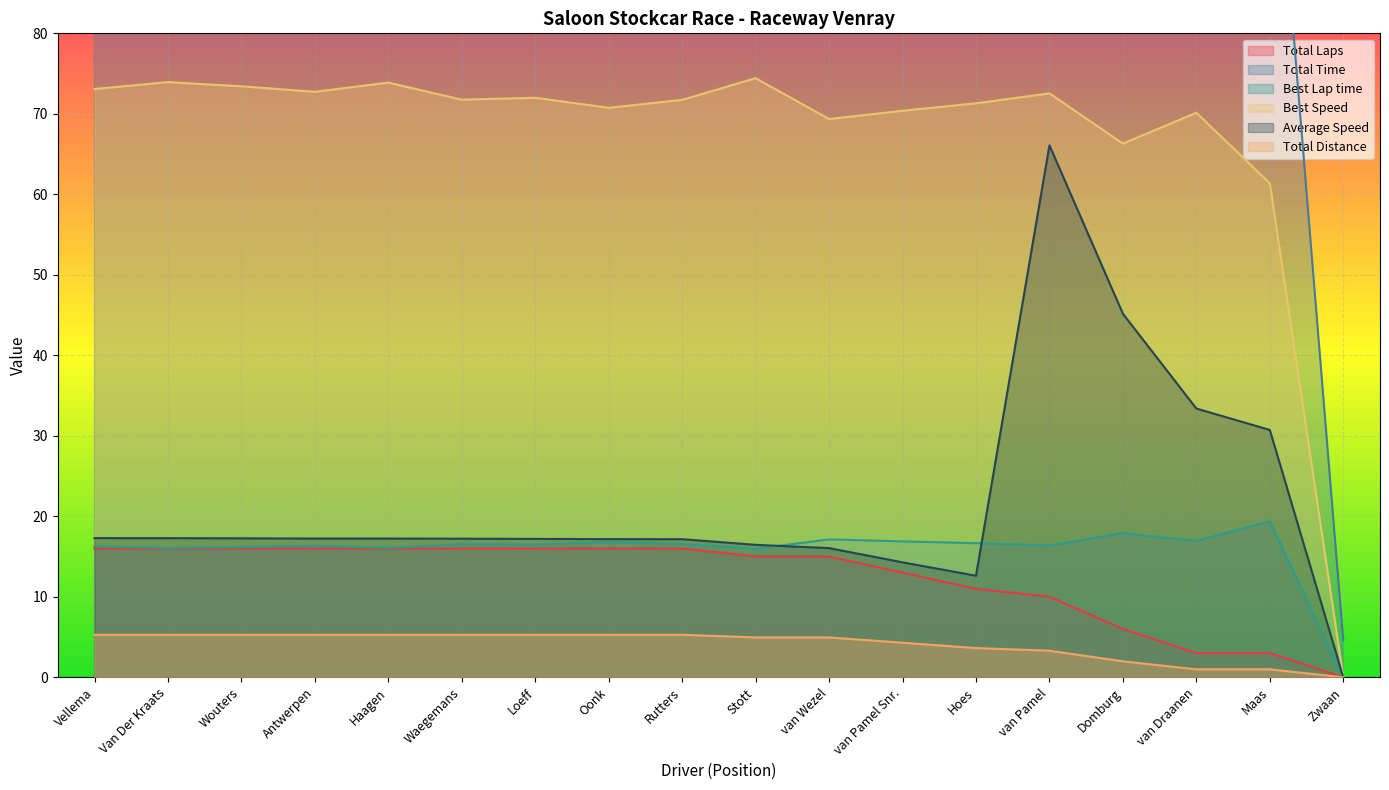

Is the value of Best Lap time at Hoes greater than the value of Best Speed at van Pamel Snr.?

No